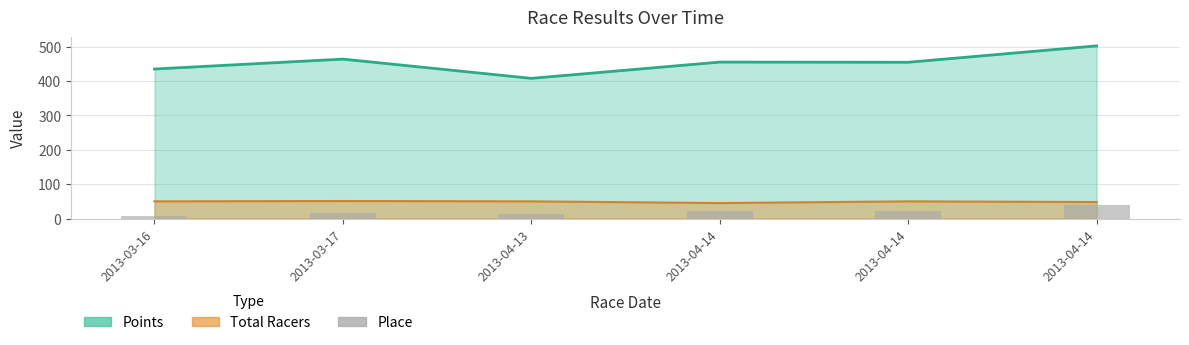

What is the label of the 5th bar from the left?

2013-04-14